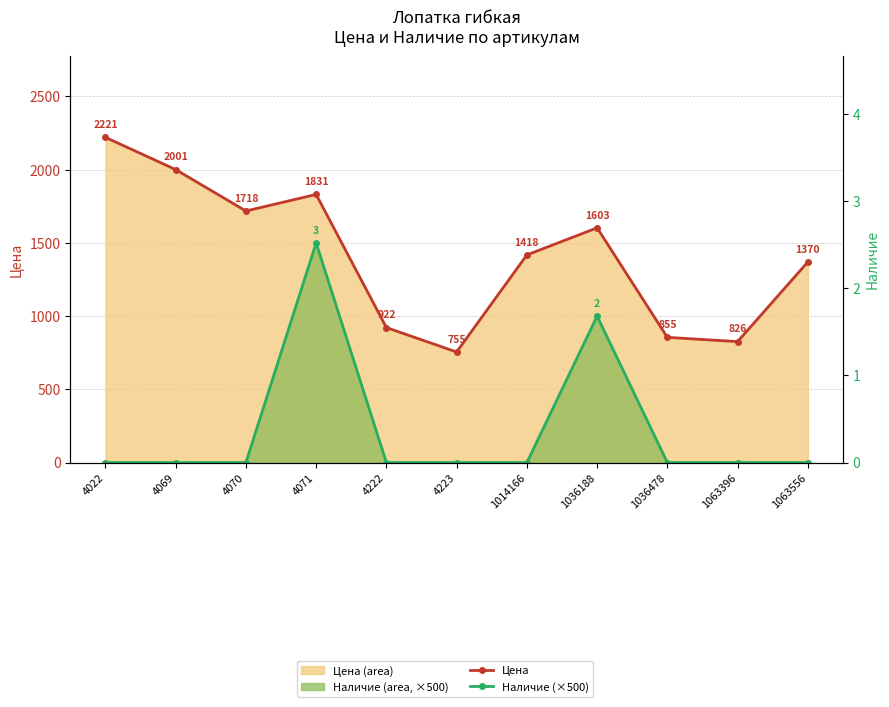

How many distinct data groups are displayed?

2